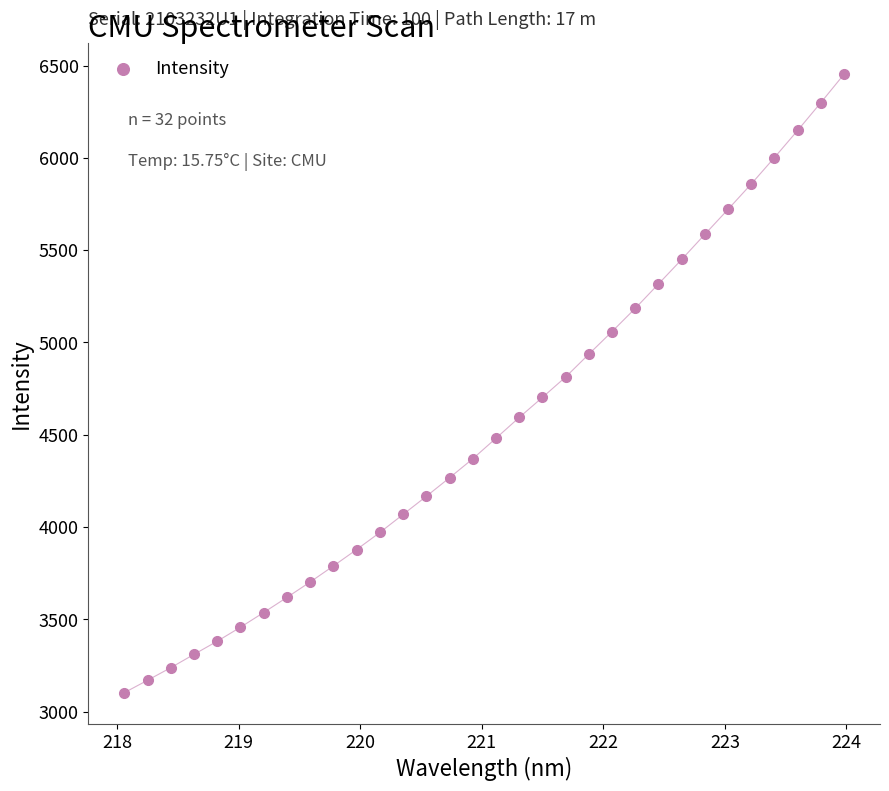

What is the range of X values (max minus min)?

5.9